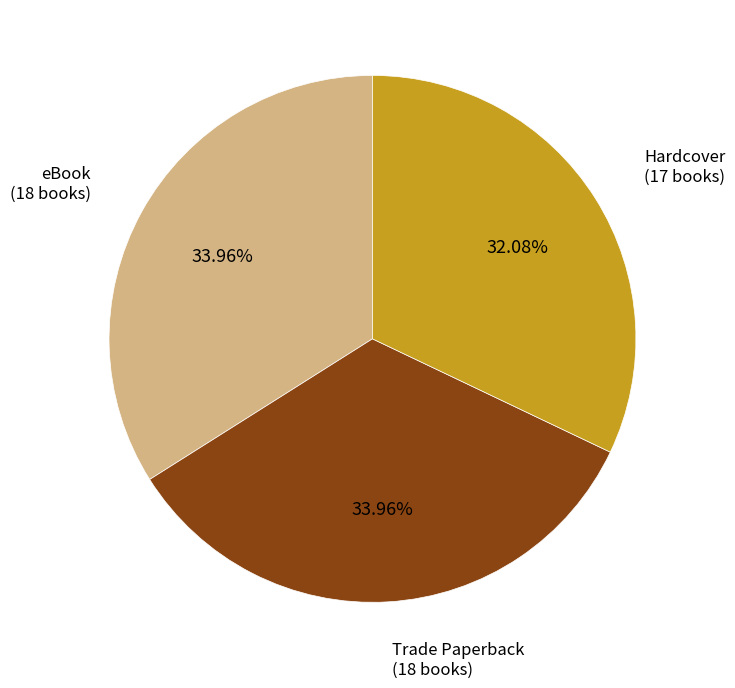

To the nearest percent, what is the difference between the largest and smallest slice percentages?

2%